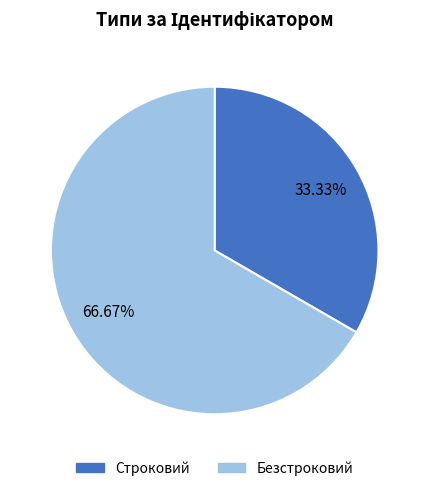

What is the ratio of the value at Строковий to the value at Безстроковий?

0.5